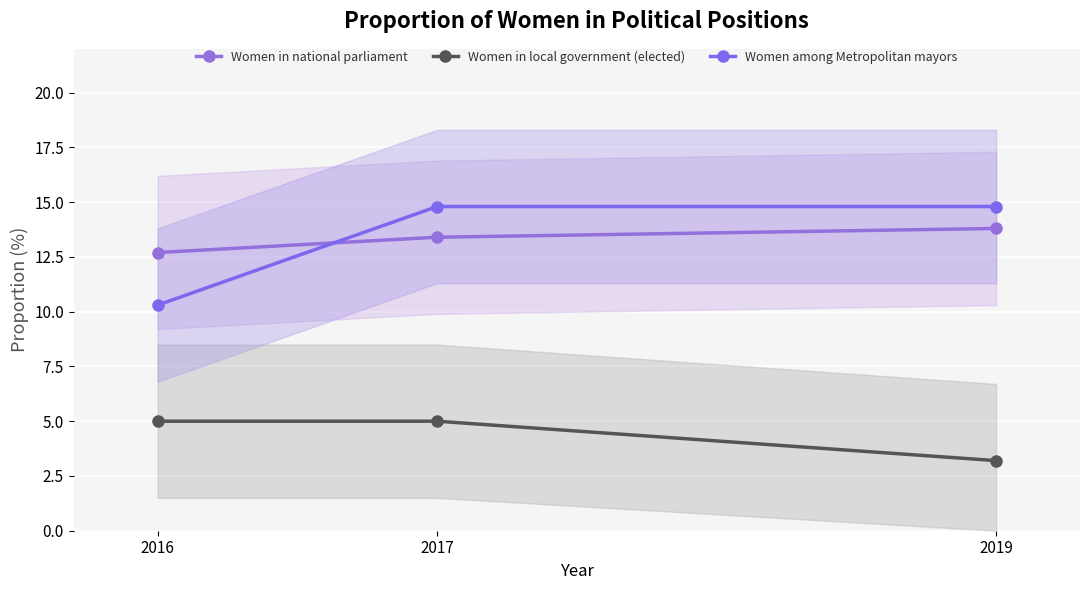

What is the difference between the maximum and minimum values in the Women in local government (elected) series?

1.8